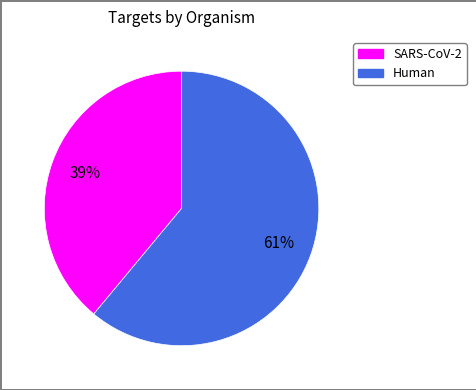

To the nearest percent, what is the average slice percentage?

50%